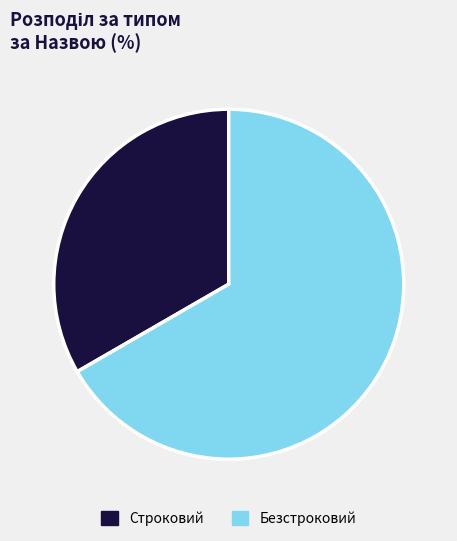

True or false: Строковий accounts for 33% of the total.

True